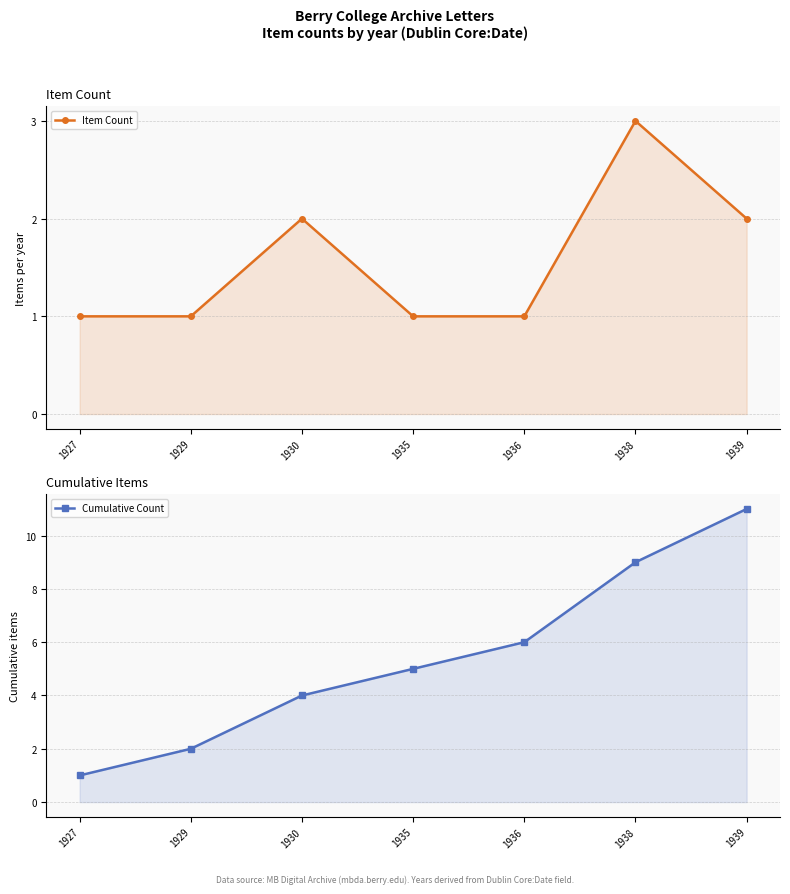

What is the sum of the Cumulative Count values at 1927 and 1935?

6